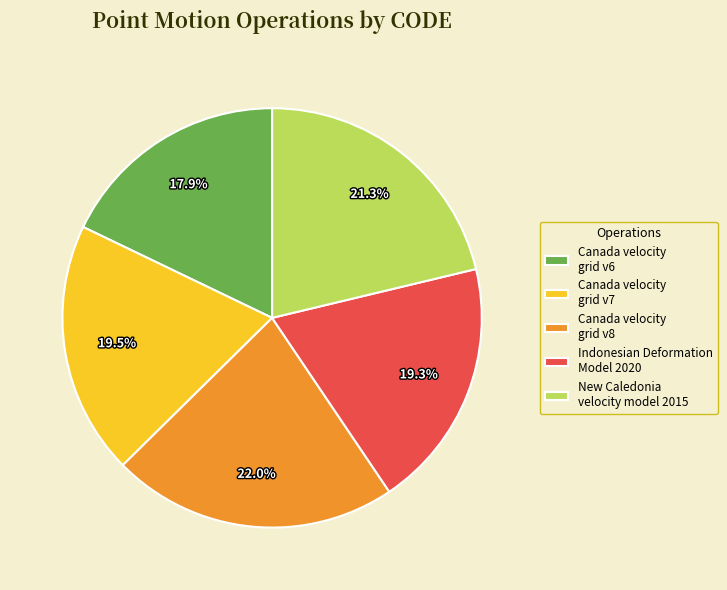

What percentage do Canada velocity grid v7 and New Caledonia velocity model 2015 together represent?

40.8%